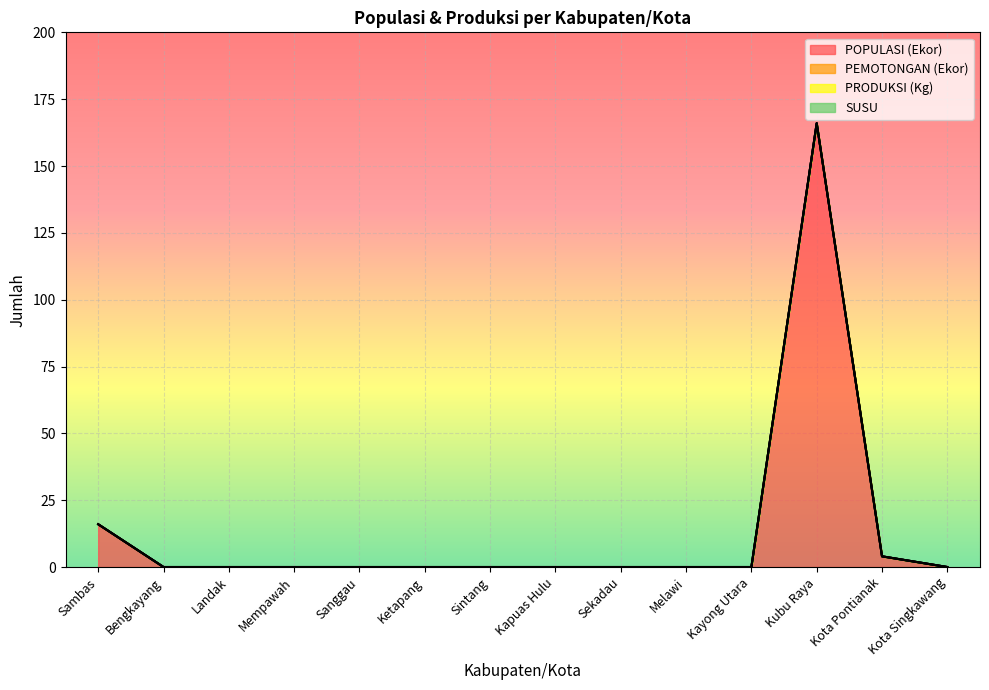

True or false: SUSU and PRODUKSI (Kg) cross at least once.

False